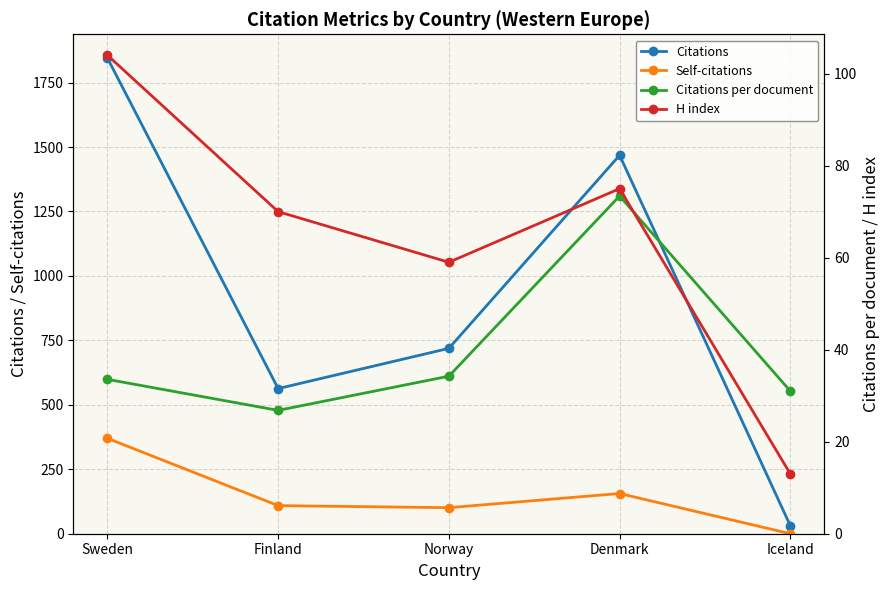

Between Sweden and Iceland, which is larger?

Sweden